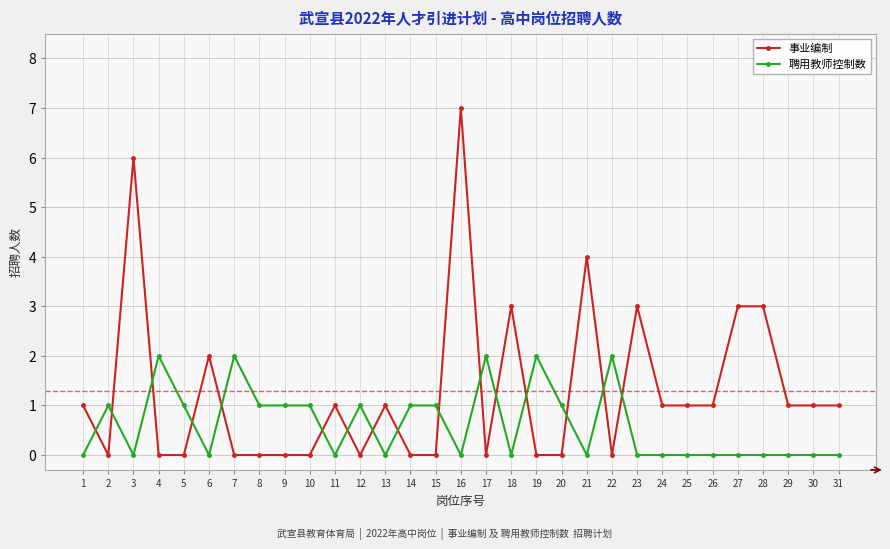

At which category is the sum across all series the highest?

16